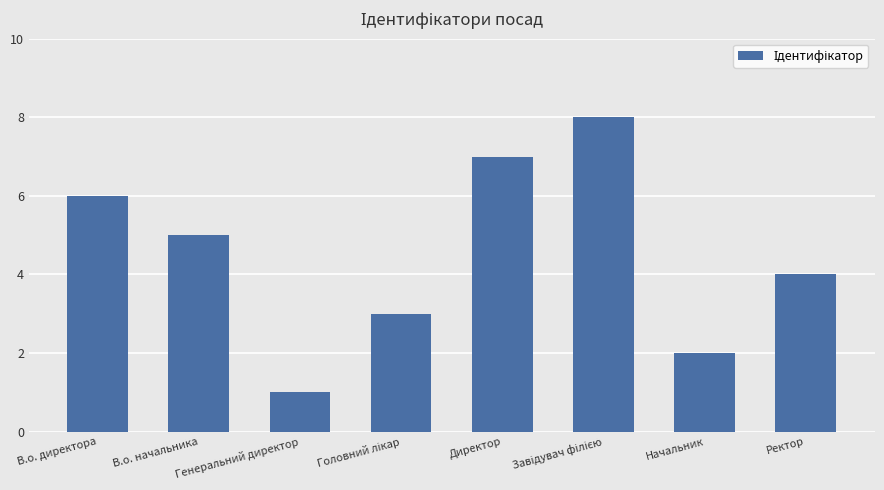

Where is the data nearest to the value 4?

Ректор